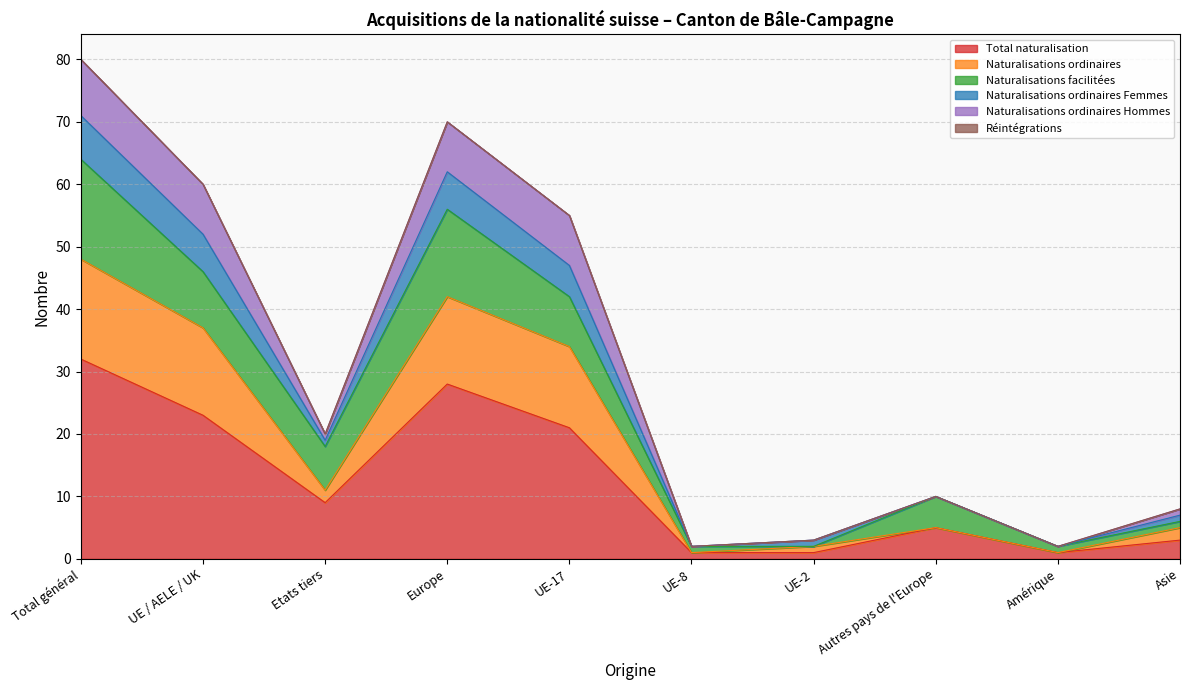

What is the difference between the highest and lowest values at UE-17?

34